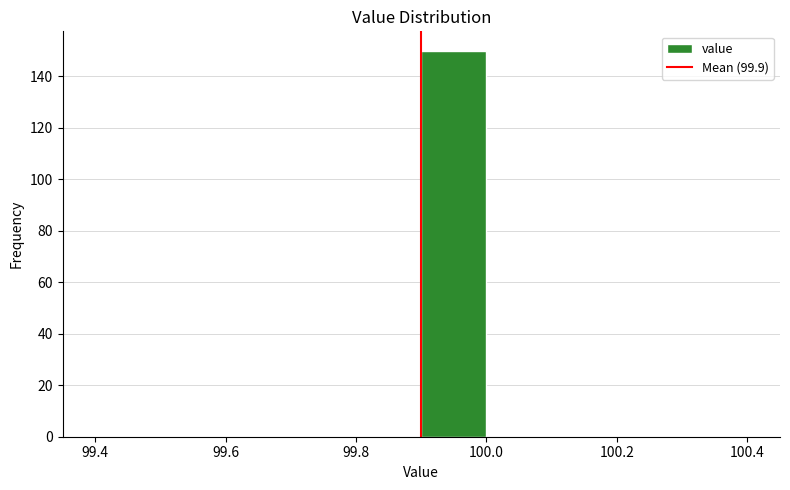

Which range on the x-axis has the tallest bar?

99.9 to 100.0